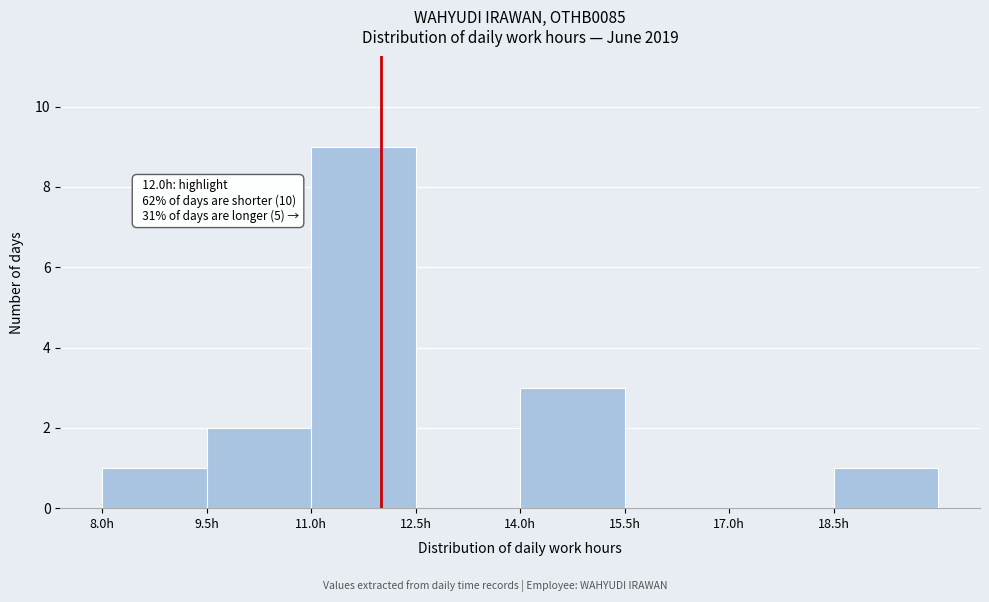

Over which range of the x-axis is the bar tallest?

11.0 to 12.5